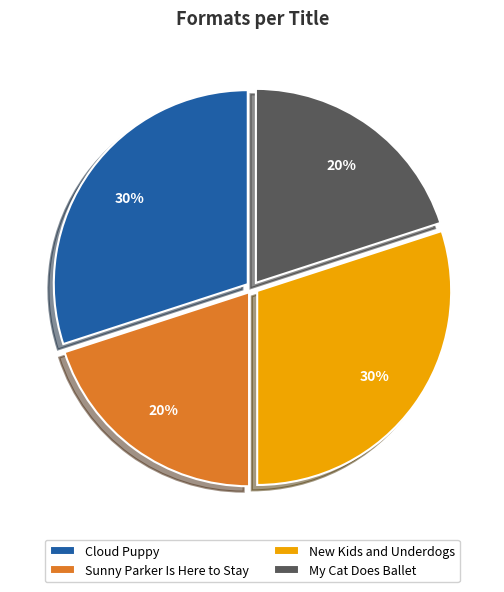

Count the number of slices in the pie.

4